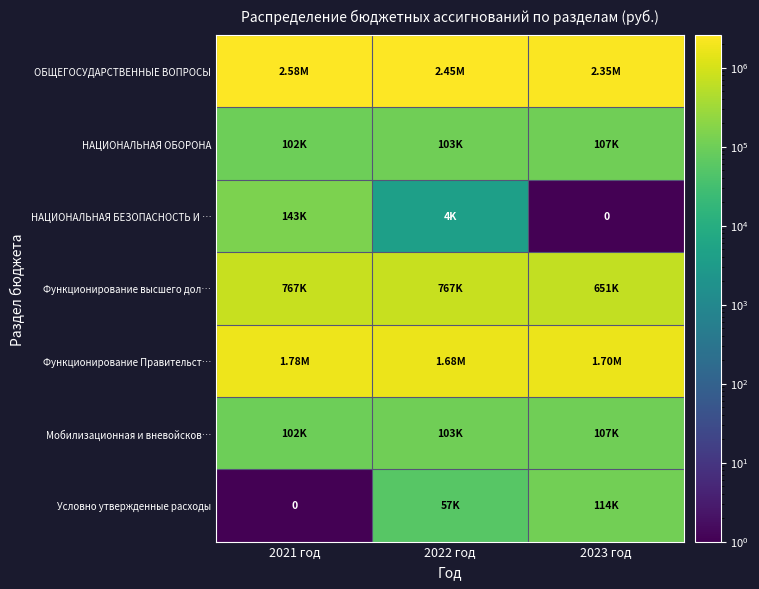

What is the sum of the НАЦИОНАЛЬНАЯ БЕЗОПАСНОСТЬ И … values at 2021 год and 2023 год?

143300.5